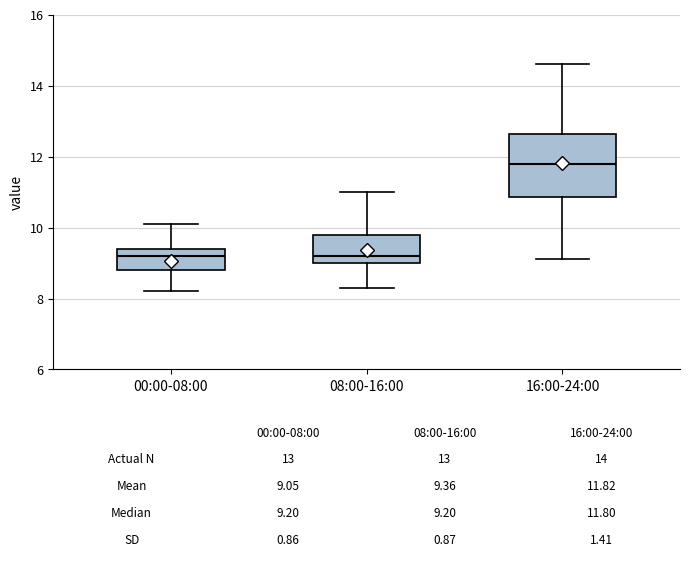

Which box is the tallest, from its lower edge to its upper edge?

16:00-24:00